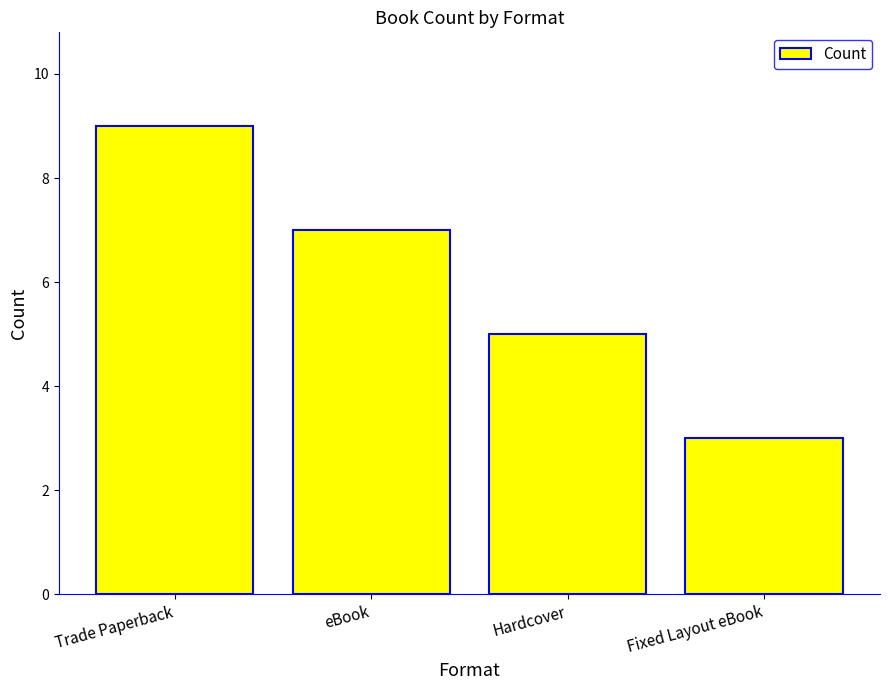

Does the chart contain stacked bars?

No